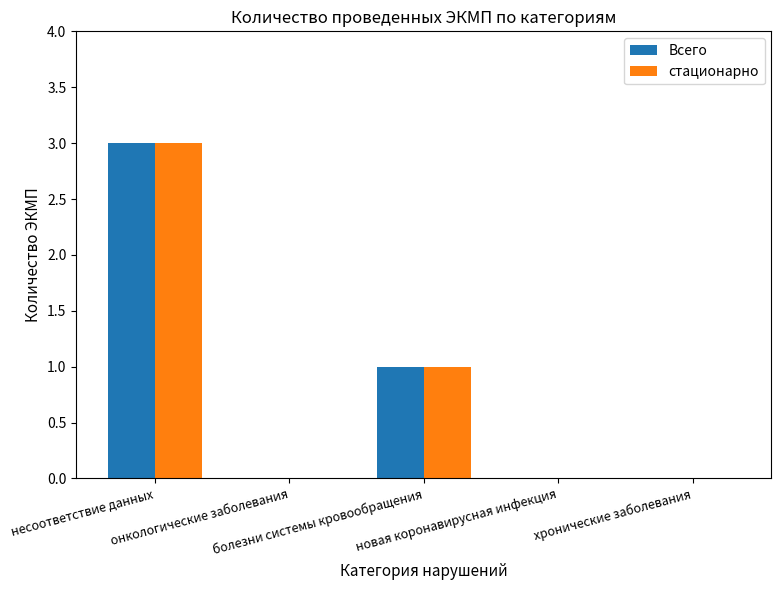

What is the maximum value for стационарно?

3